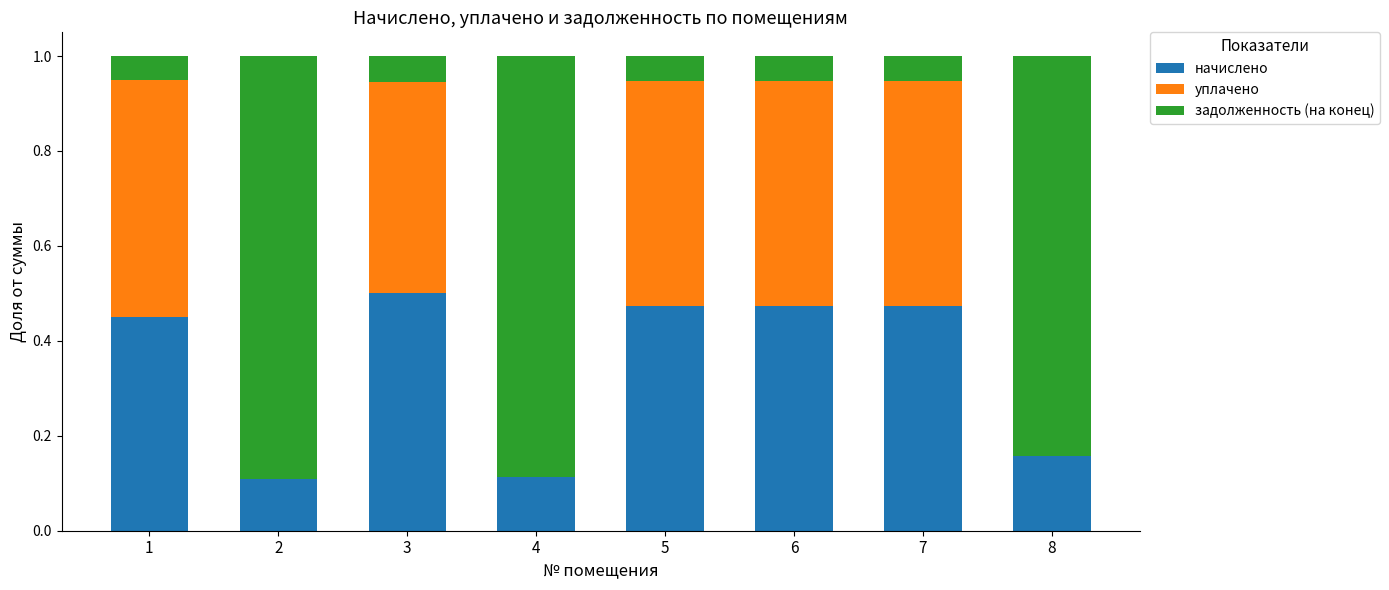

Is it true that начислено equals 0.3 at 8?

False